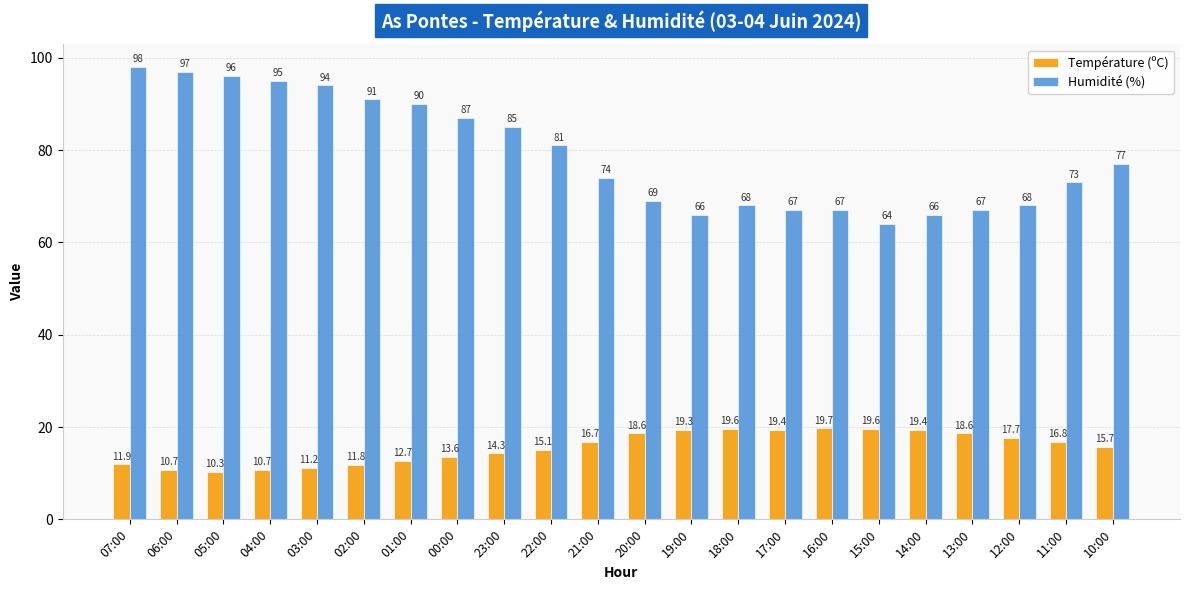

How many categories are shown in the chart?

22